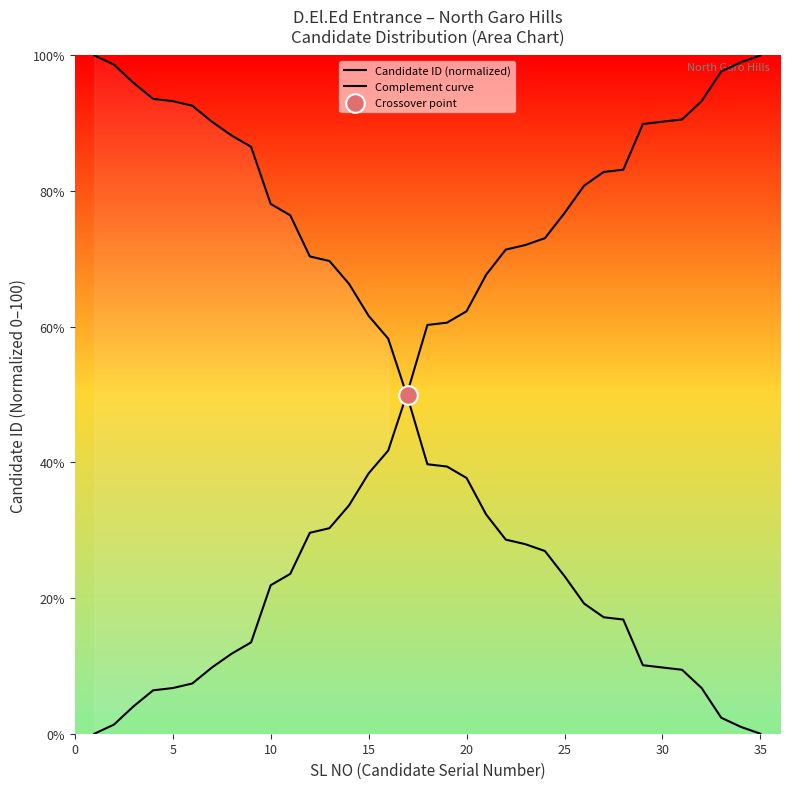

Is the value of Candidate ID (normalized) at 35 greater than the value of Complement curve at 28?

Yes